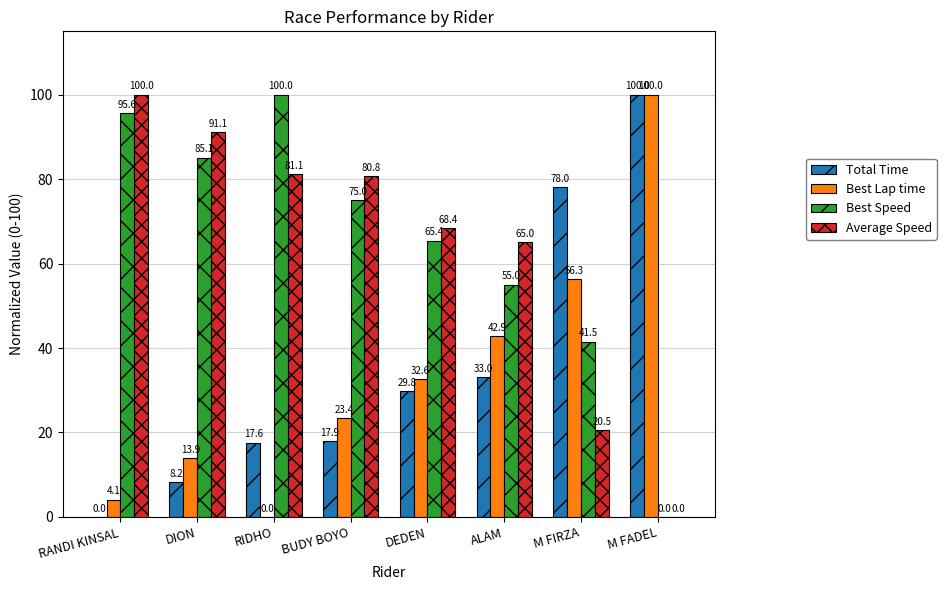

Which series has the largest total across all categories?

Best Speed